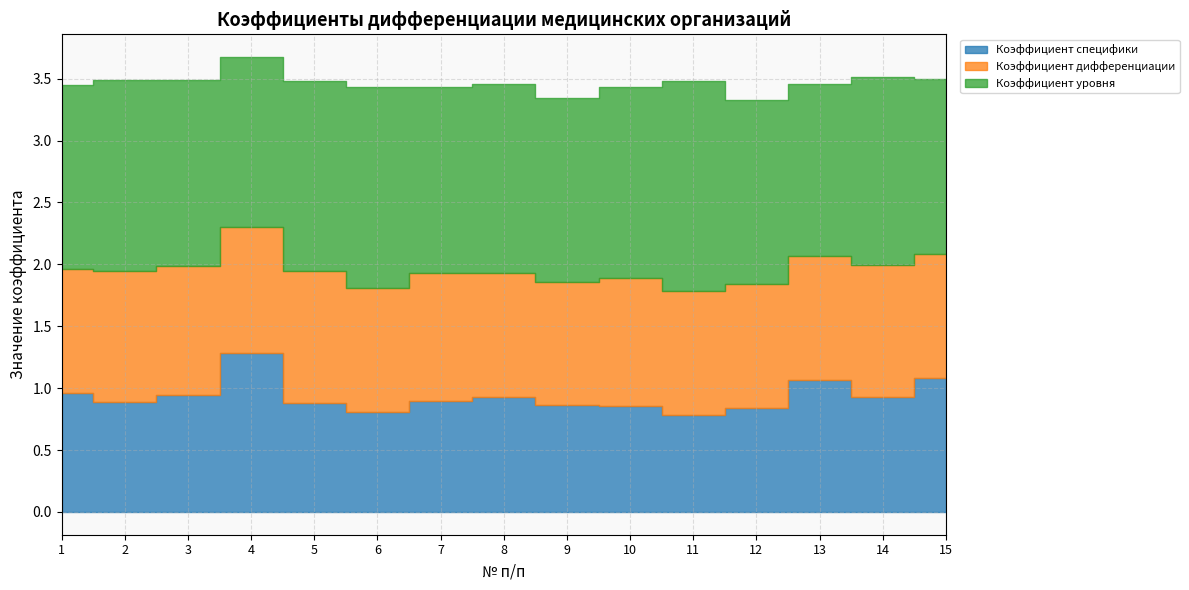

How many series are shown in this chart?

3